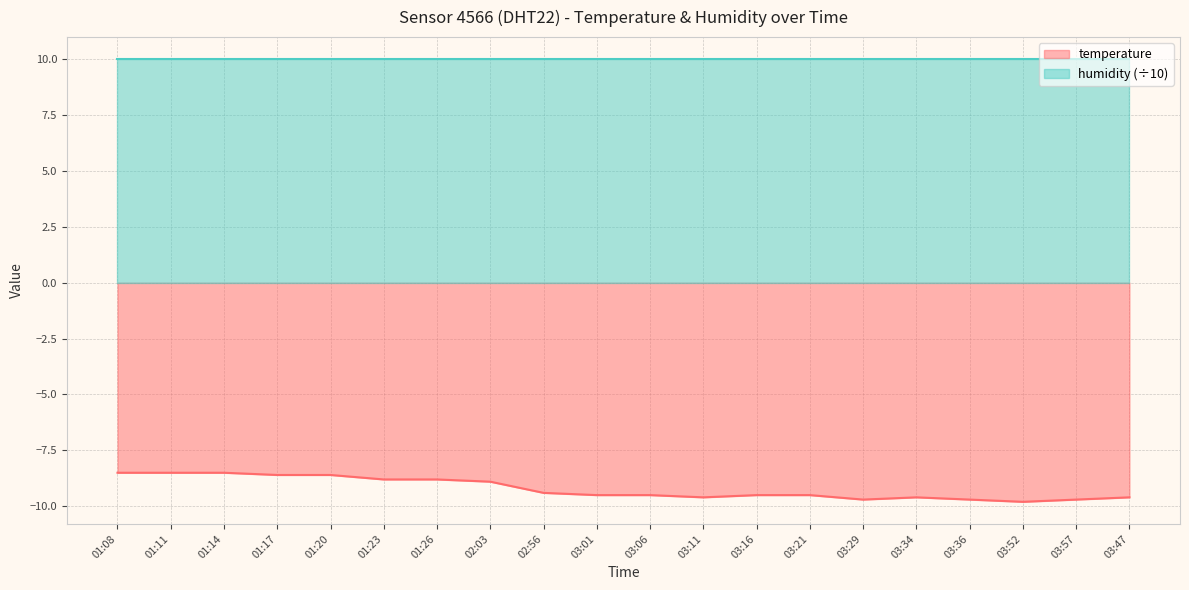

What is the label of the 12th point from the right?

02:56